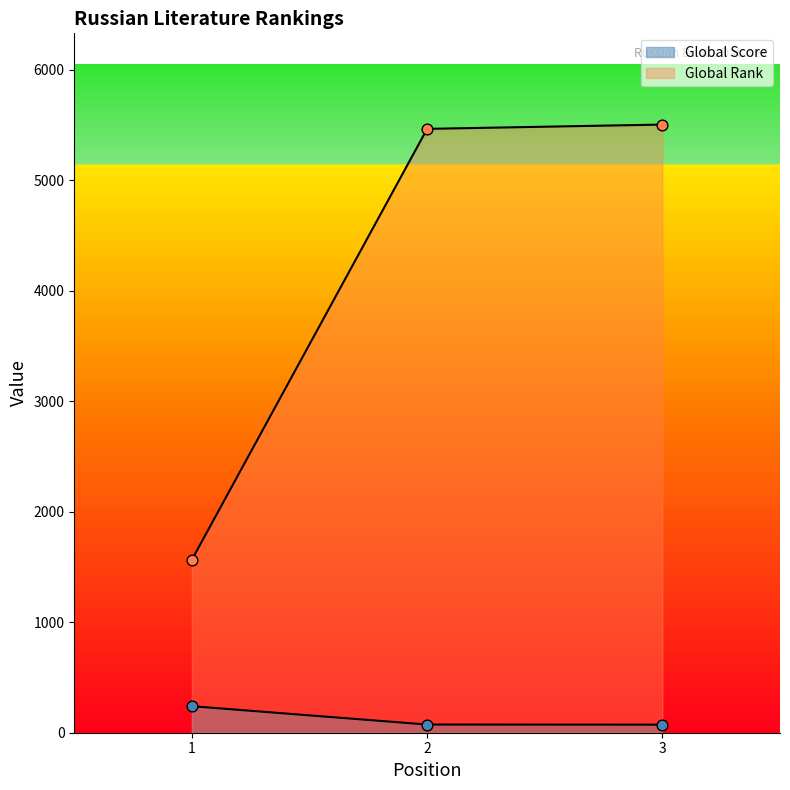

Which series contains the highest Y value?

Global Rank